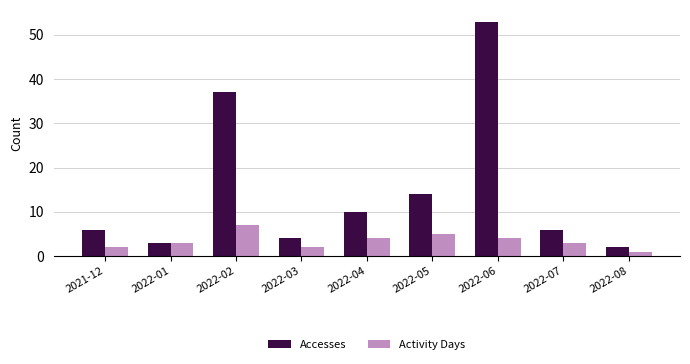

At which category is the sum across all series the highest?

2022-06